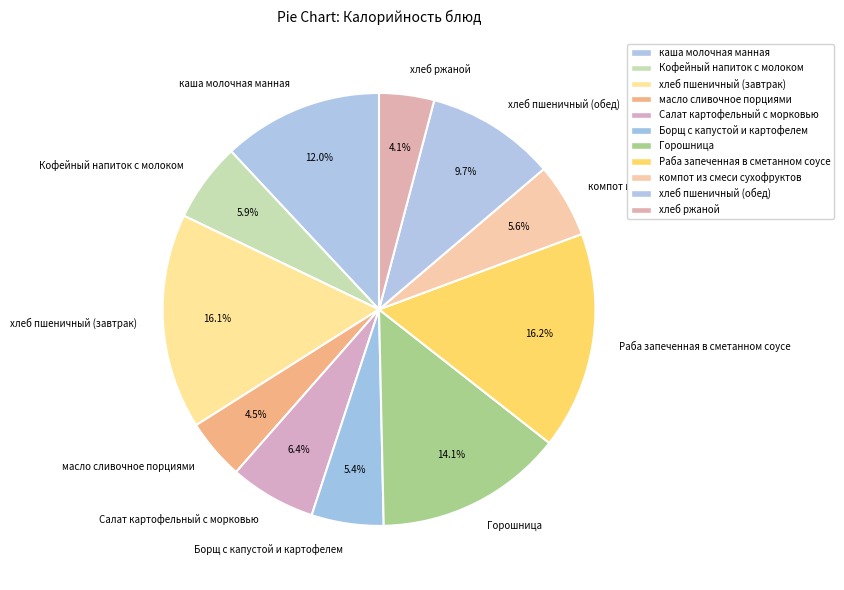

Approximately how many times larger is the value at Борщ с капустой и картофелем compared to хлеб пшеничный (обед)?

0.6